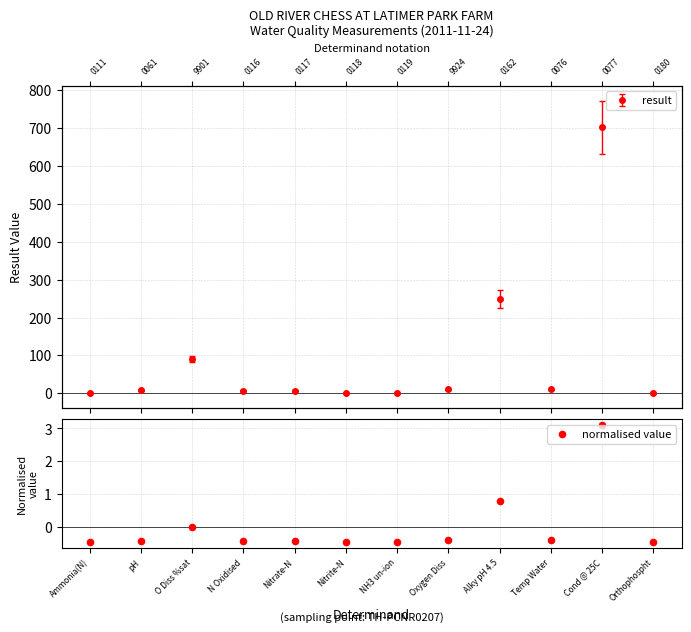

What is the change in value from Temp Water to Cond @ 25C?

+3.5